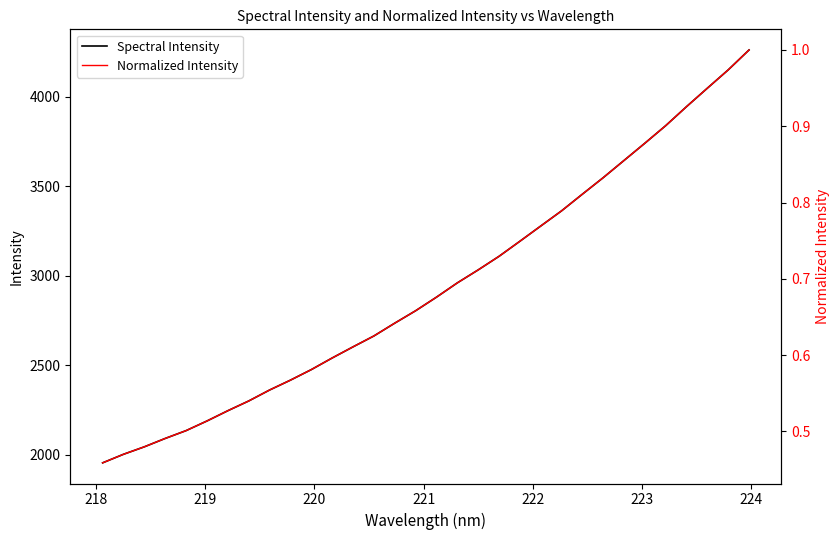

What is the highest value of the Spectral Intensity series?

4260.1